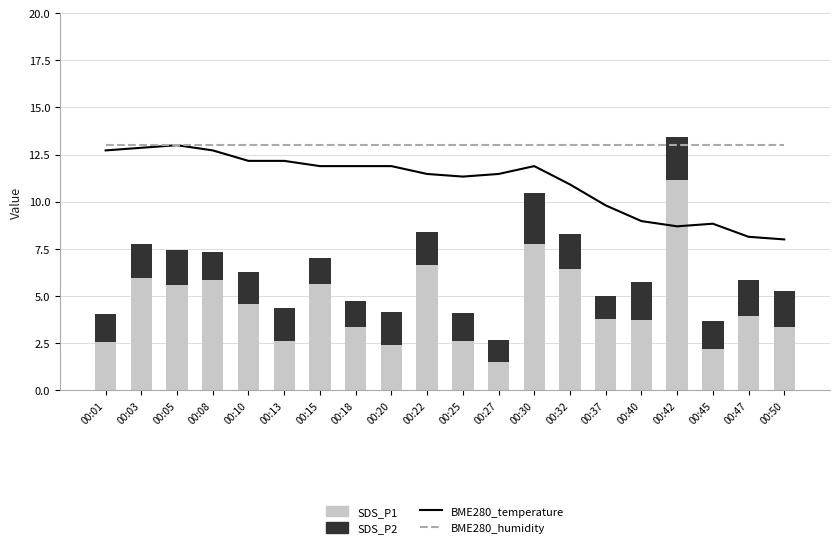

Reading right to left, list all the values displayed in this chart.

BME280_temperature: 8.0	8.1	8.8	8.7	9.0	9.8	10.9	11.9	11.5	11.3	11.5	11.9	11.9	11.9	12.2	12.2	12.7	13.0	12.9	12.7
BME280_humidity: 13.0	13.0	13.0	13.0	13.0	13.0	13.0	13.0	13.0	13.0	13.0	13.0	13.0	13.0	13.0	13.0	13.0	13.0	13.0	13.0
SDS_P1: 3.4	4.0	2.2	11.1	3.7	3.8	6.5	7.8	1.5	2.6	6.7	2.4	3.4	5.6	2.6	4.6	5.8	5.6	6.0	2.5
SDS_P2: 1.9	1.9	1.5	2.3	2.0	1.2	1.8	2.7	1.2	1.5	1.8	1.7	1.3	1.4	1.7	1.6	1.5	1.9	1.8	1.5